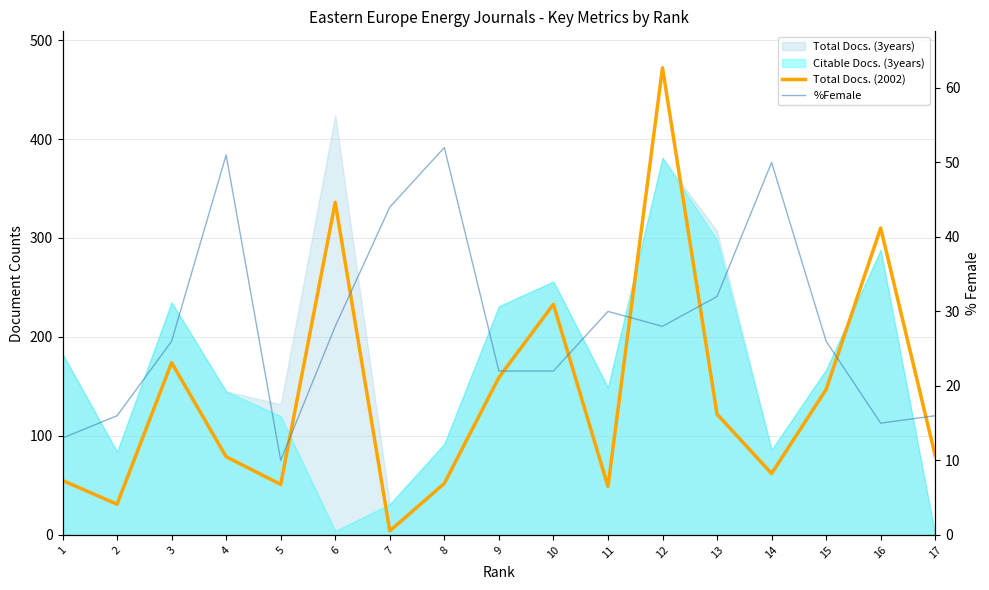

Reading left to right, extract all data points from this chart.

Total Docs. (2002): 55	31	174	79	51	336	4	52	159	233	49	472	122	62	147	310	80
%Female: 13	16	26	51	10	28	44	52	22	22	30	28	32	50	26	15	16